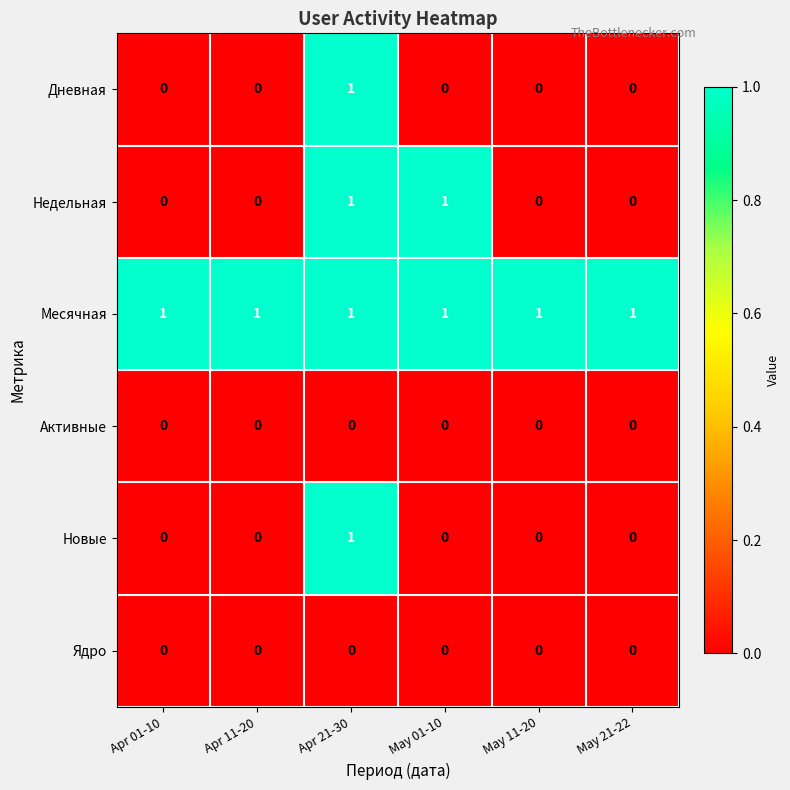

The value of Активные at Apr 11-20 is 0. True or false?

True